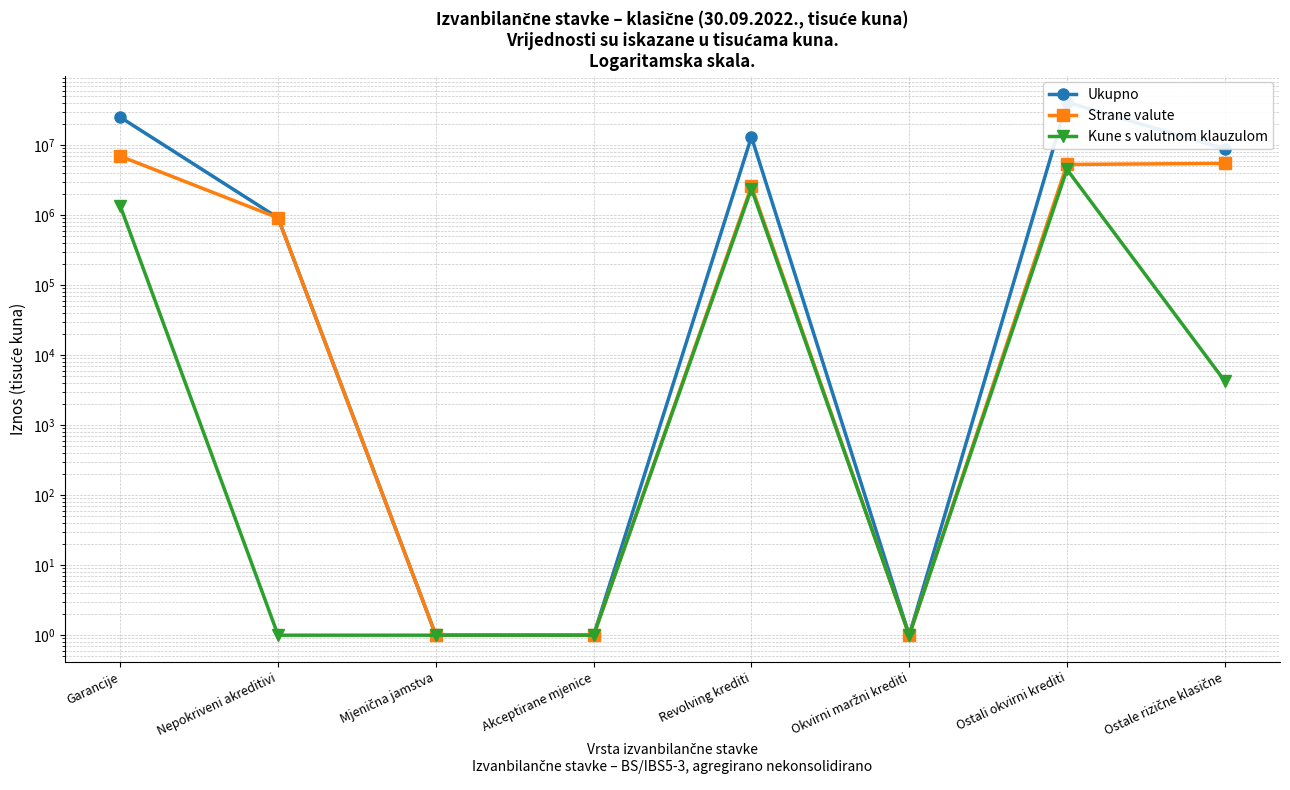

True or false: Ukupno and Strane valute cross at least once.

False